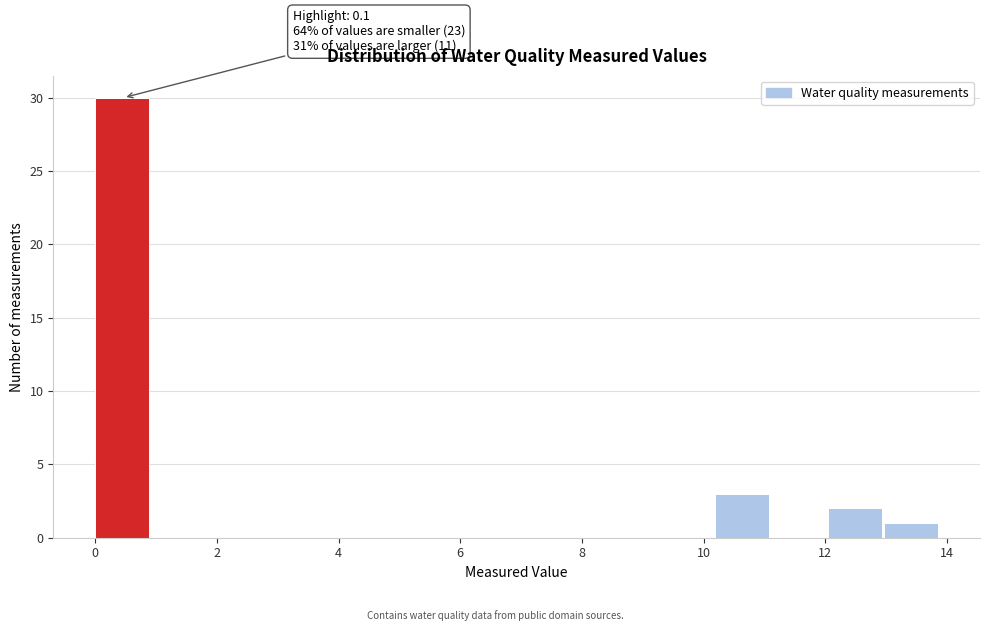

Which range on the x-axis has the tallest bar?

0.0 to 1.0